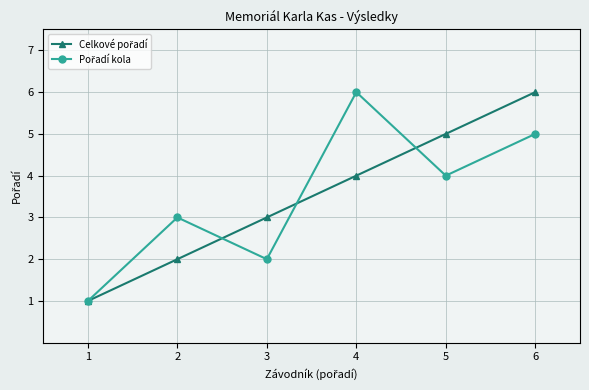

At which category is the sum across all series the highest?

6